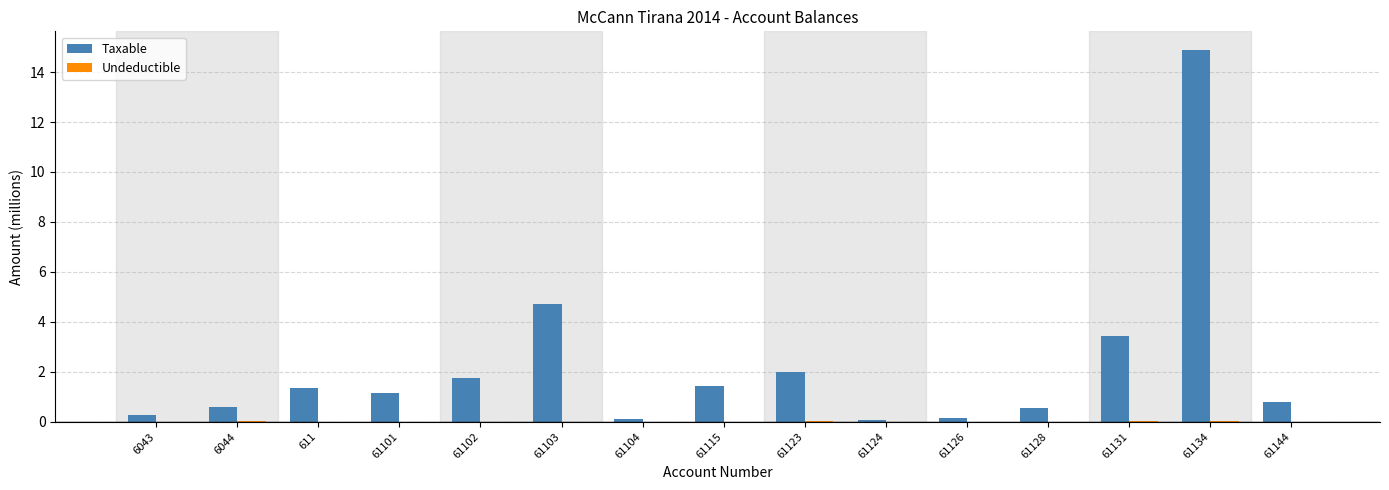

What is the greatest value displayed?

14.9